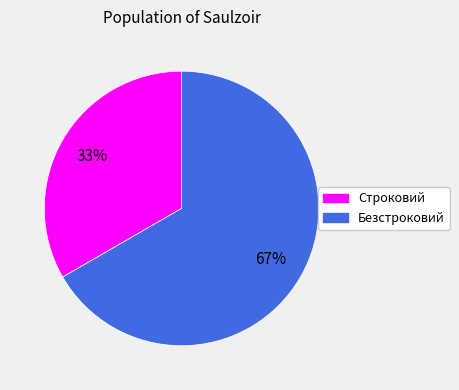

What is the ratio of the value at Безстроковий to the value at Строковий?

2.0